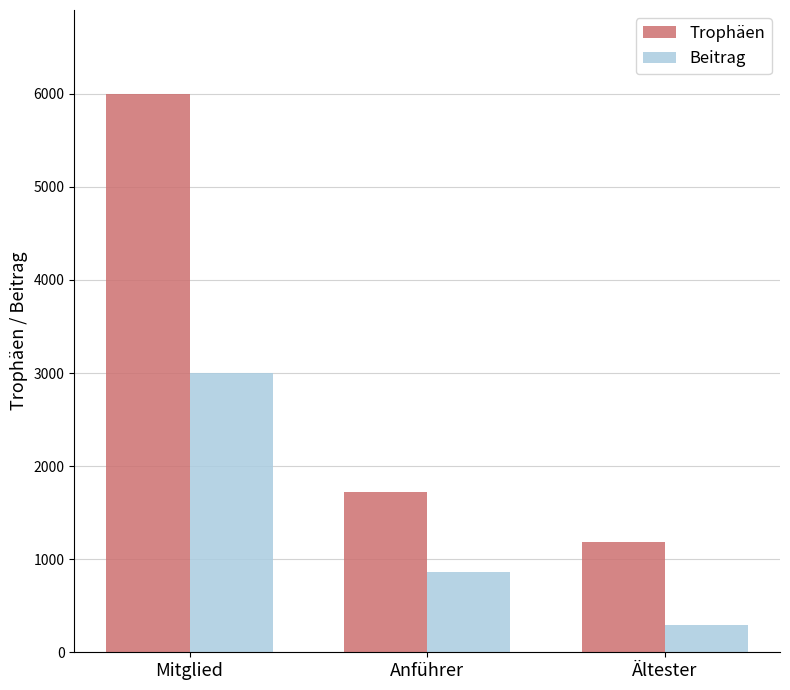

Reading left to right, extract all data points from this chart.

Trophäen: Mitglied=6000	Anführer=1719	Ältester=1184
Beitrag: Mitglied=3000	Anführer=859	Ältester=296